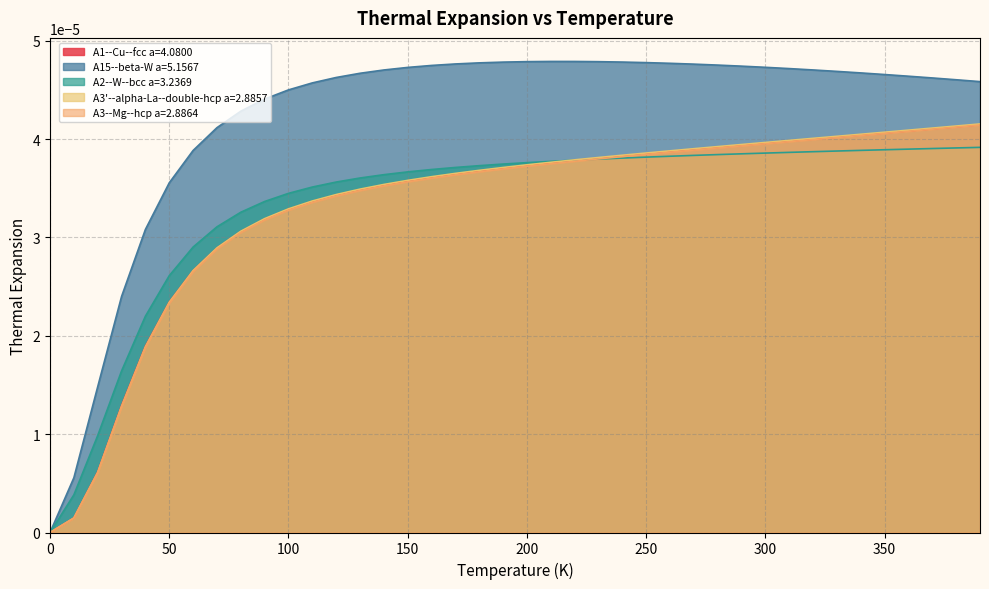

Which series has the largest total across all categories?

A15--beta-W a=5.1567